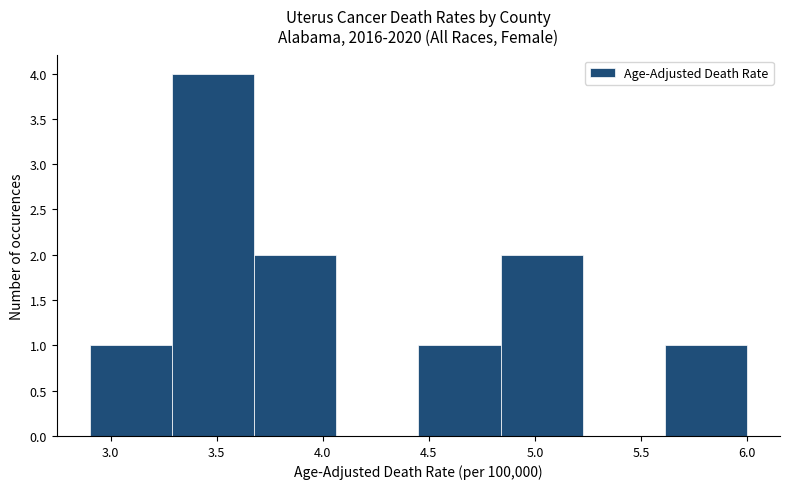

How tall is the bar that spans 2.90 to 3.30 on the x-axis? Neither the bar edges nor the heights are printed on the chart, so give them approximately, as read against the axes.

1